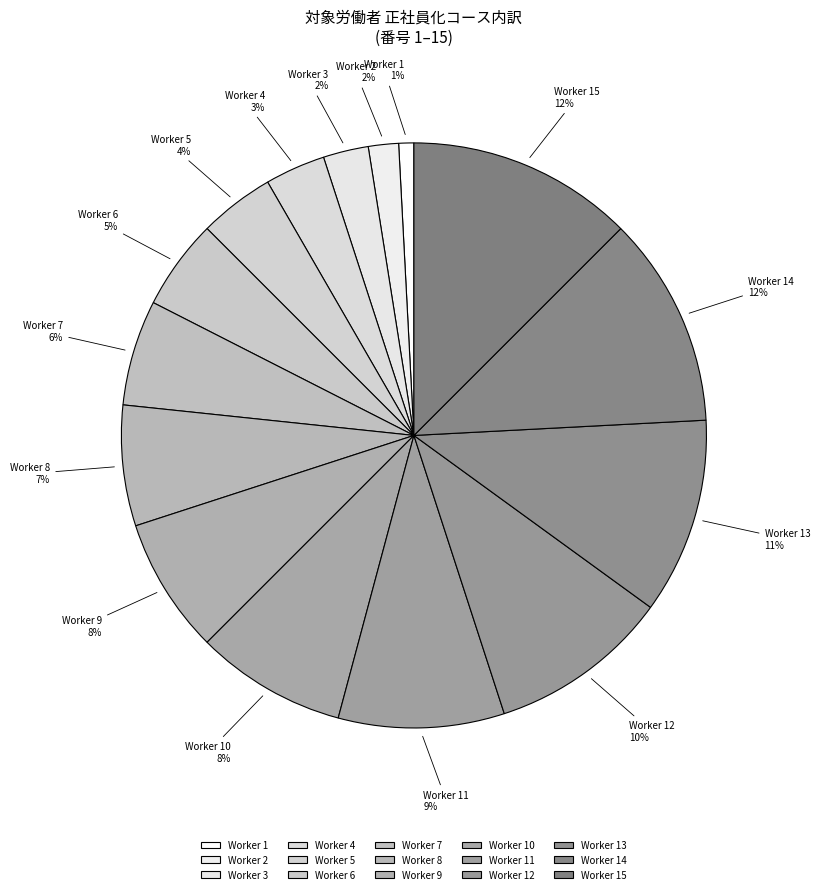

Is there a majority slice in this chart?

No